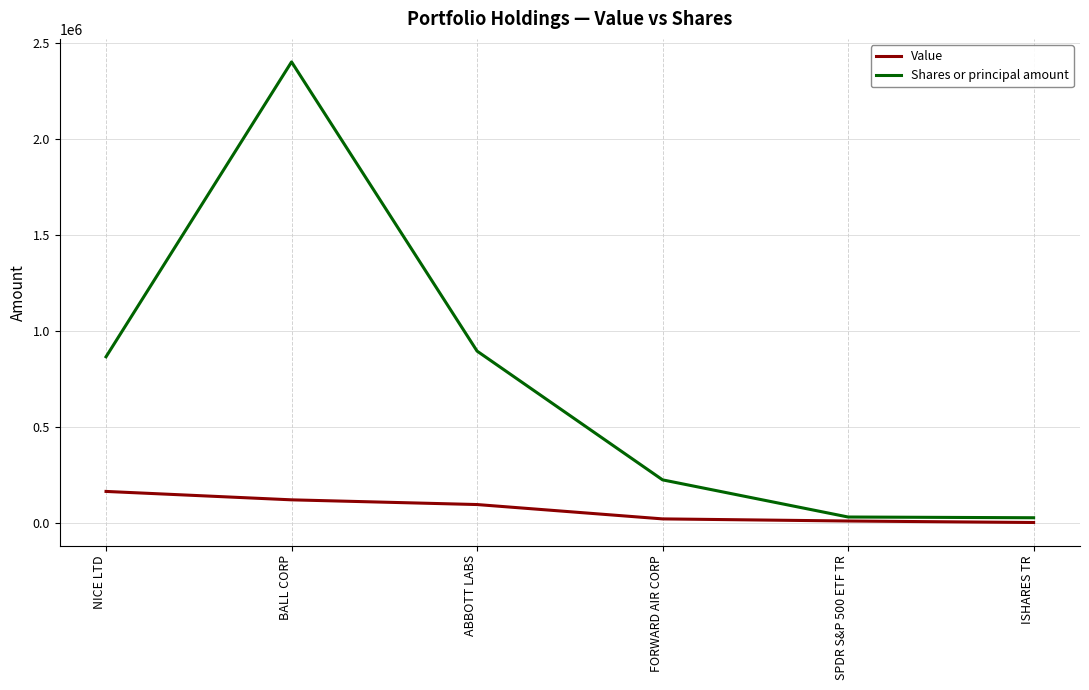

Which series has the largest total across all categories?

Shares or principal amount